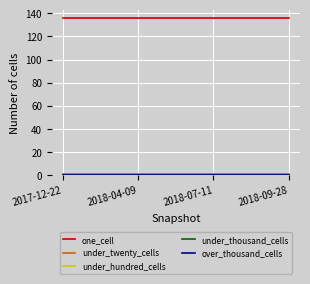

Reading right to left, extract all data points from this chart.

one_cell: 2018-09-28=136	2018-07-11=136	2018-04-09=136	2017-12-22=136
under_twenty_cells: 2018-09-28=1	2018-07-11=1	2018-04-09=1	2017-12-22=1
under_hundred_cells: 2018-09-28=0	2018-07-11=0	2018-04-09=0	2017-12-22=0
under_thousand_cells: 2018-09-28=0	2018-07-11=0	2018-04-09=0	2017-12-22=0
over_thousand_cells: 2018-09-28=0	2018-07-11=0	2018-04-09=0	2017-12-22=0